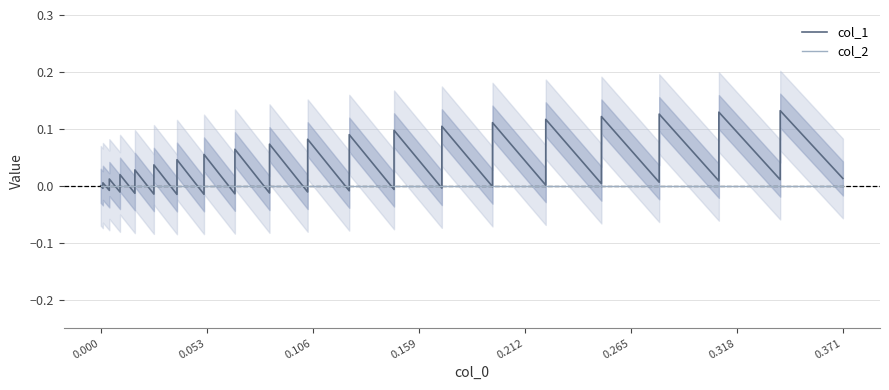

Does the chart display data point markers on the line(s)?

No